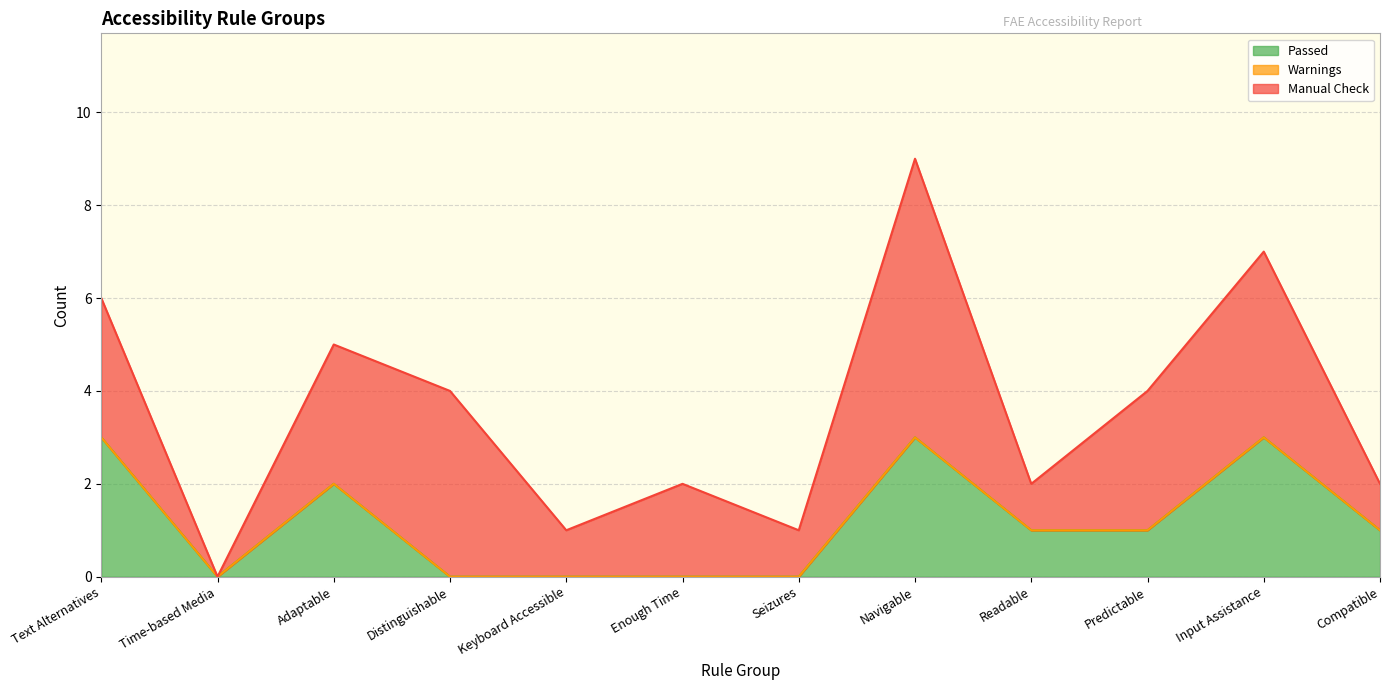

How many lines are shown in the chart?

3